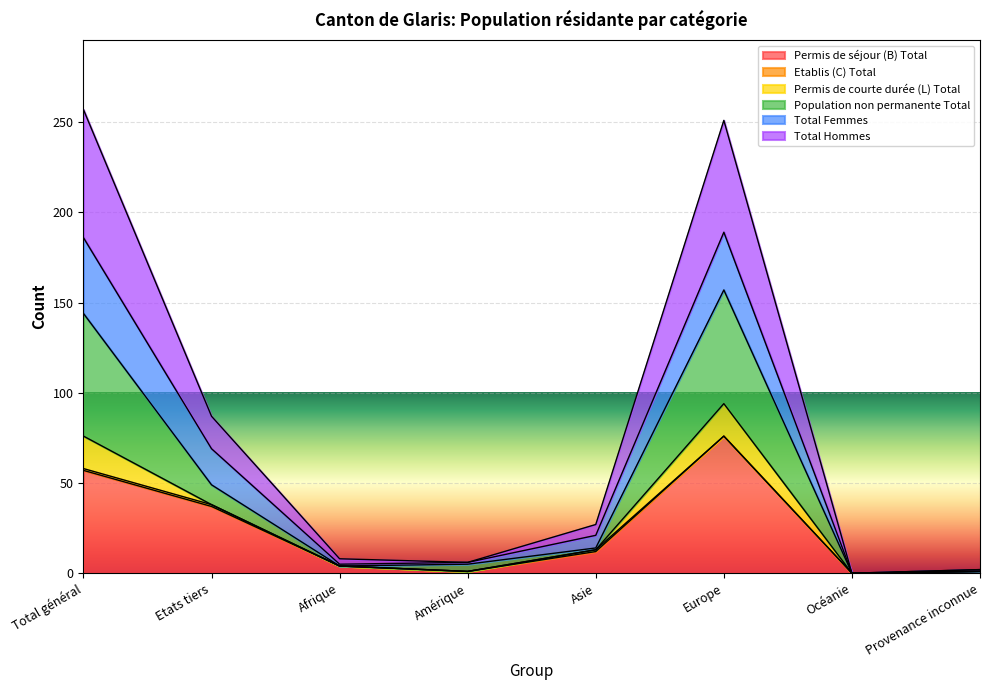

At which label does Permis de séjour (B) Total reach its peak?

Europe